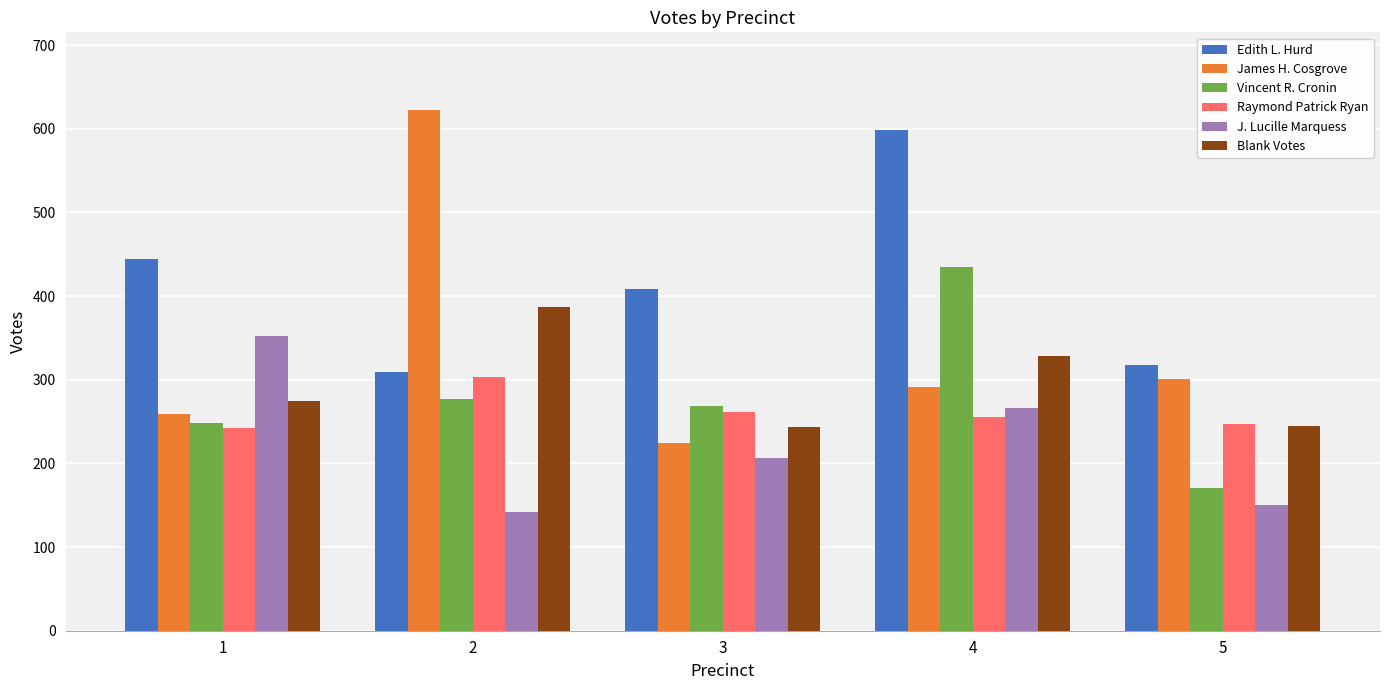

Which category has the highest value in the James H. Cosgrove series?

2